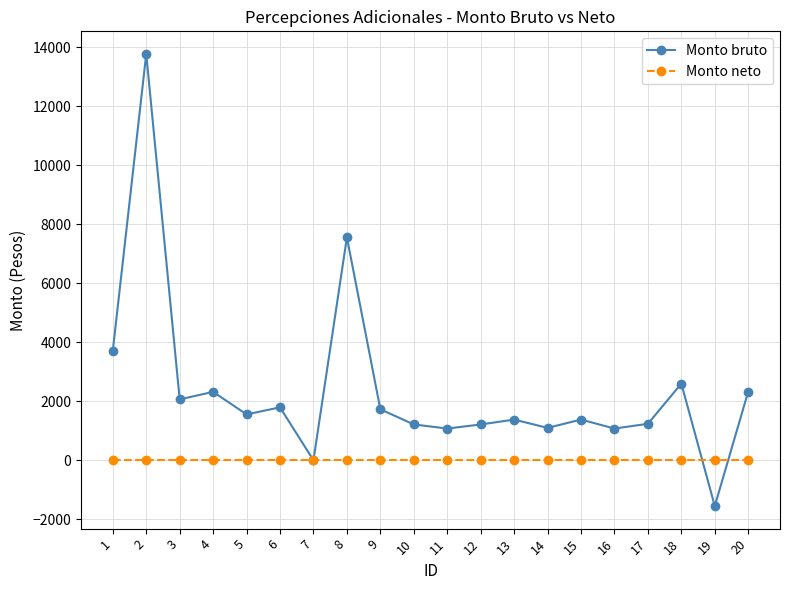

True or false: Monto bruto has more than 1 interior local peaks.

True